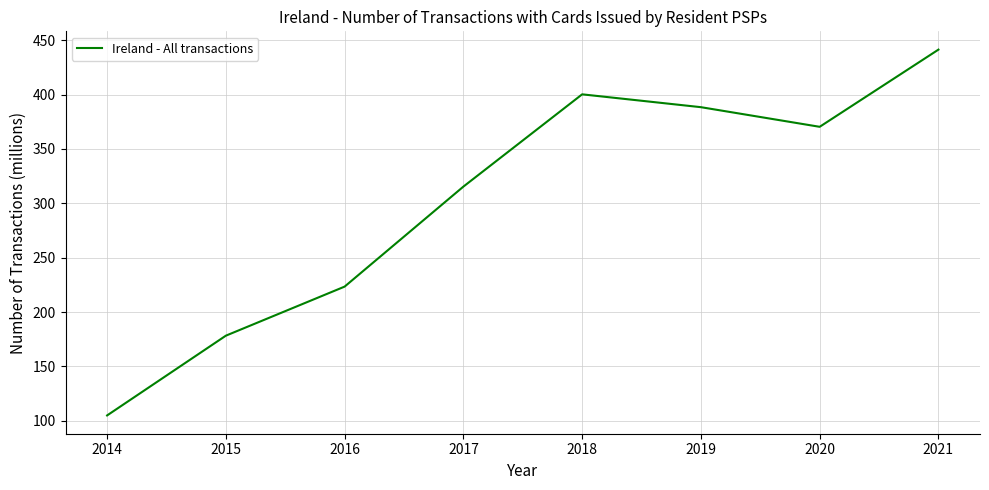

What is the sum of all values?

2422.2